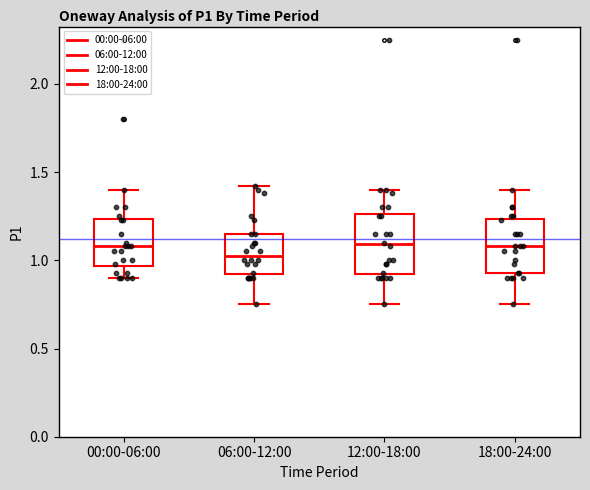

Reading left to right, read every box against the y-axis: the position of its median line, the range the box covers, and the ends of its whiskers. The values are not printed on the chart, so give them approximately, as read against the axis.

00:00-06:00: median 1.10, box 0.95 to 1.25, whiskers 0.90 to 1.40
06:00-12:00: median 1.05, box 0.90 to 1.15, whiskers 0.75 to 1.40
12:00-18:00: median 1.10, box 0.90 to 1.25, whiskers 0.75 to 1.40
18:00-24:00: median 1.10, box 0.95 to 1.25, whiskers 0.75 to 1.40